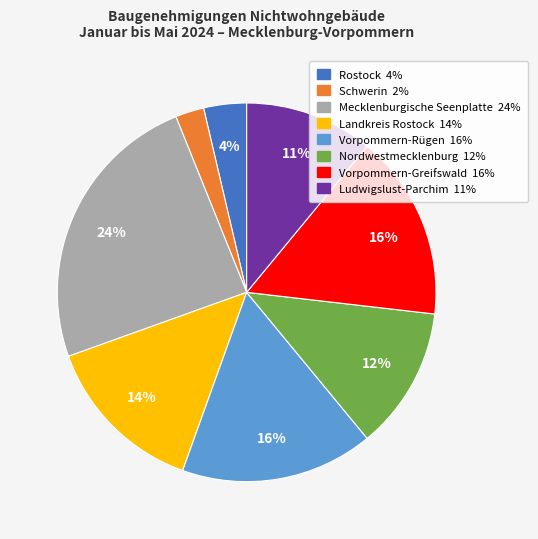

What is the ratio of the value at Landkreis Rostock to the value at Vorpommern-Rügen?

0.9